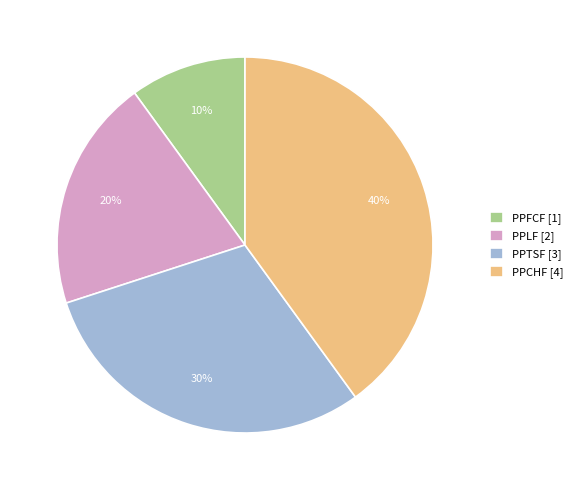

Is it true that PPTSF is 30% of the pie?

True